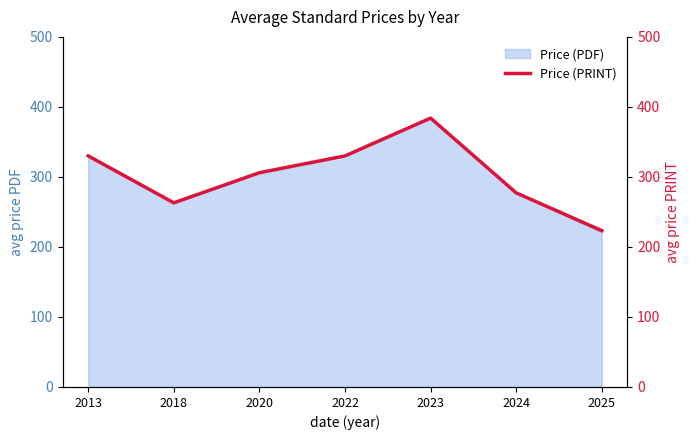

True or false: the data shows 277.2 at 2024.

True